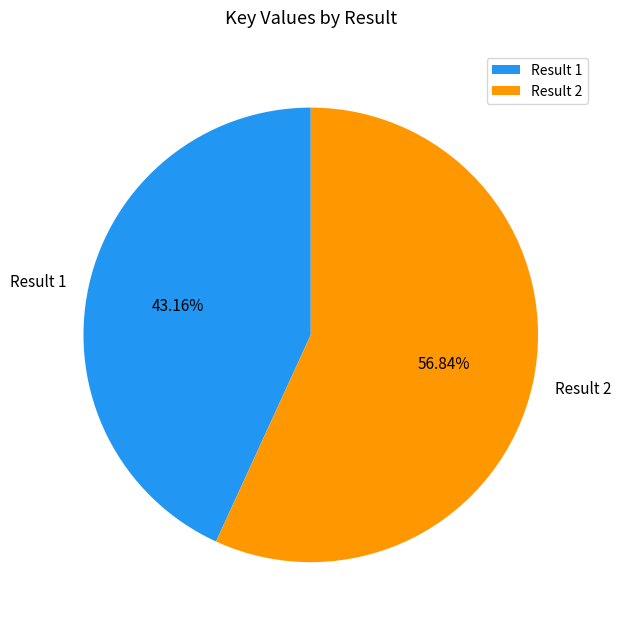

Does Result 1 account for over 50% of the chart?

No